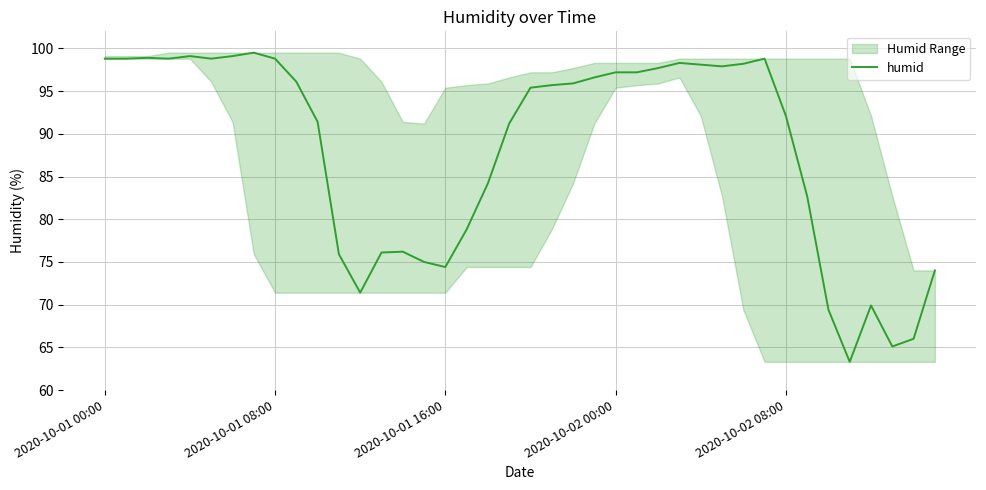

What is the minimum value for humid?

63.3